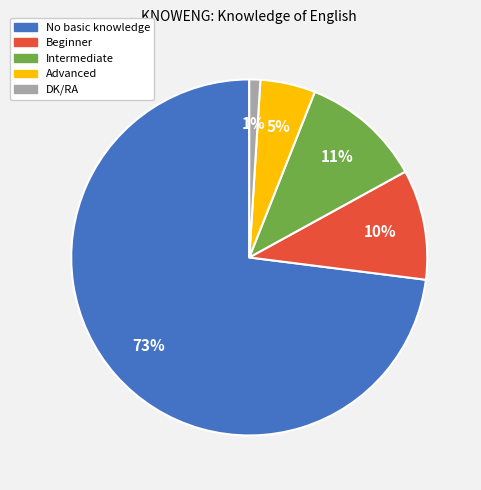

How many slices are in this pie chart?

5